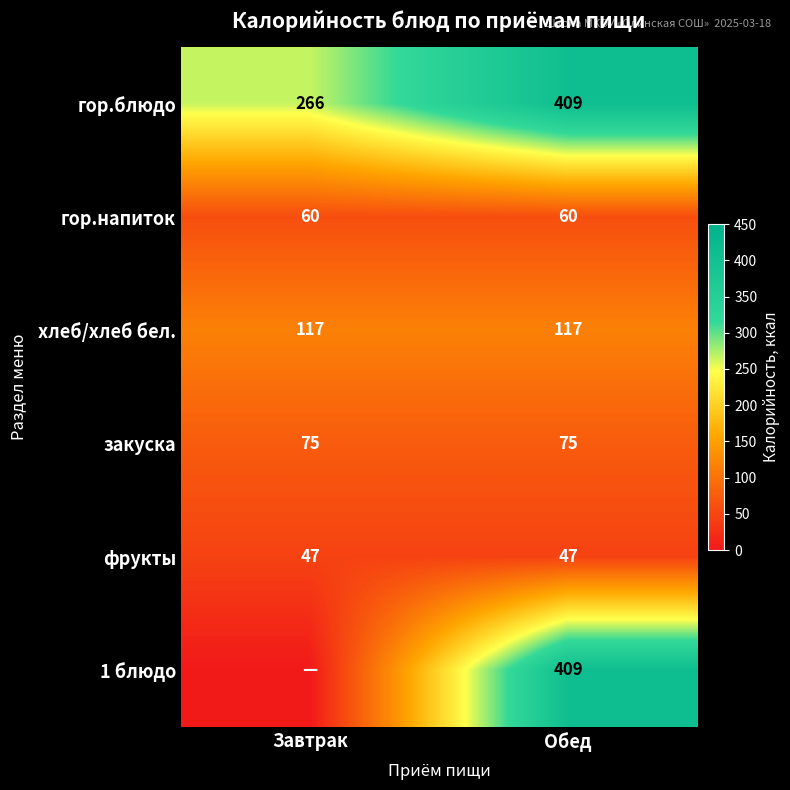

What is the total value across all series at Обед?

1117